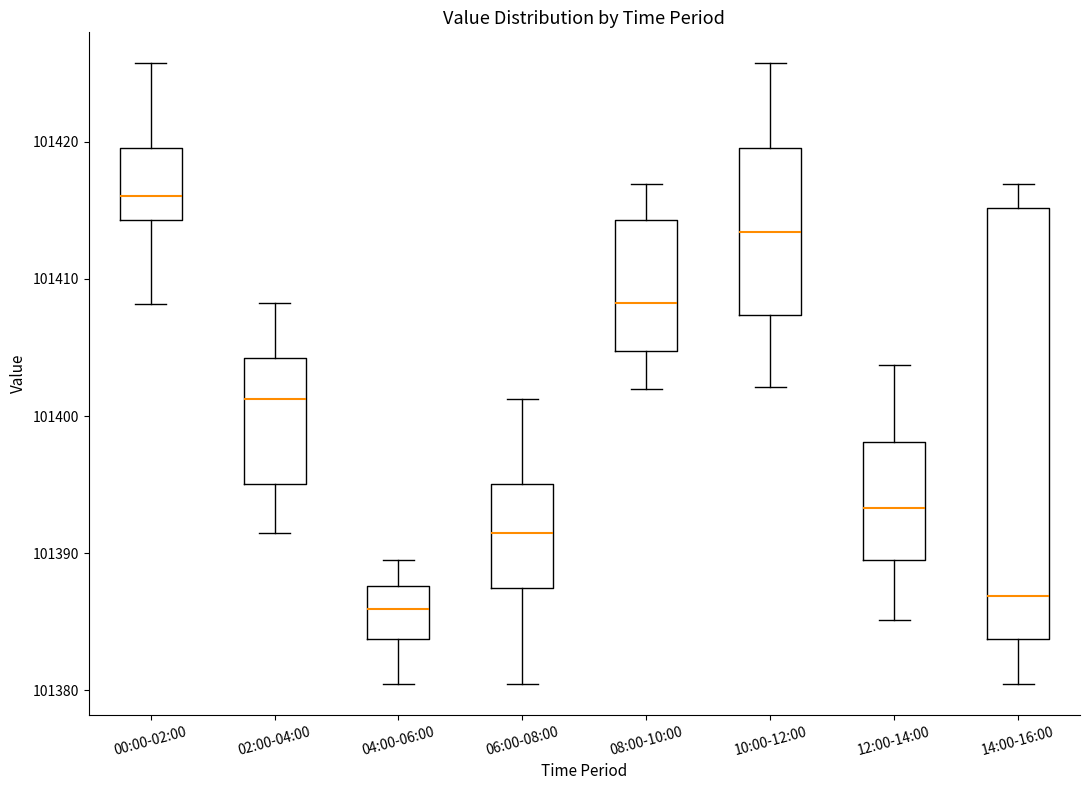

Reading left to right, transcribe this box plot: for each box, give where its median line is, the range the box spans, and where its two whiskers end, as read against the y-axis. The values are not printed on the chart, so give them approximately, as read against the axis.

00:00-02:00: median 101416, box 101414 to 101420, whiskers 101408 to 101426
02:00-04:00: median 101401, box 101395 to 101404, whiskers 101391 to 101408
04:00-06:00: median 101386, box 101384 to 101388, whiskers 101380 to 101390
06:00-08:00: median 101391, box 101387 to 101395, whiskers 101380 to 101401
08:00-10:00: median 101408, box 101405 to 101414, whiskers 101402 to 101417
10:00-12:00: median 101413, box 101407 to 101420, whiskers 101402 to 101426
12:00-14:00: median 101393, box 101390 to 101398, whiskers 101385 to 101404
14:00-16:00: median 101387, box 101384 to 101415, whiskers 101380 to 101417